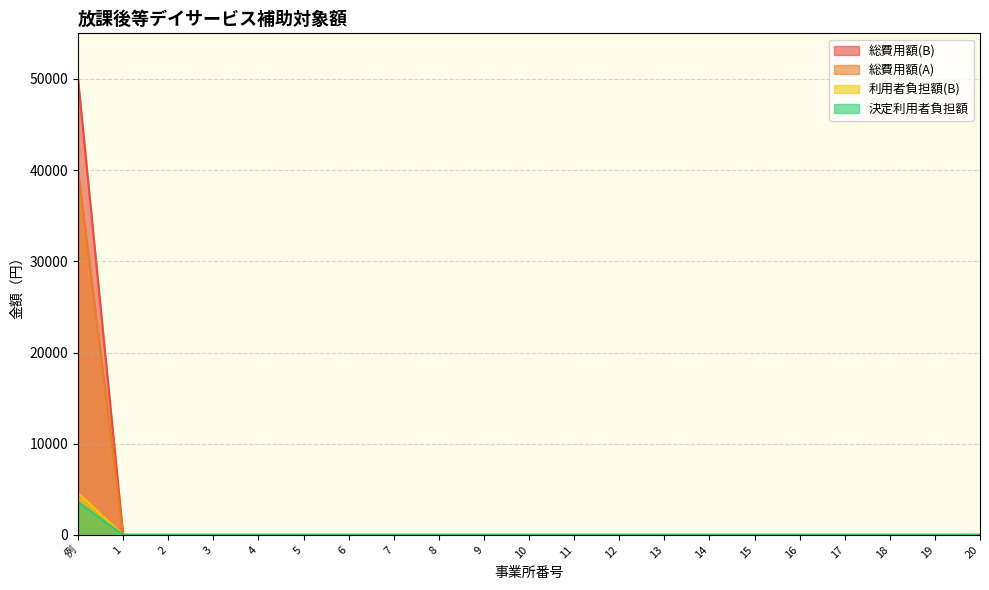

True or false: 決定利用者負担額 and 利用者負担額(B) cross at least once.

False